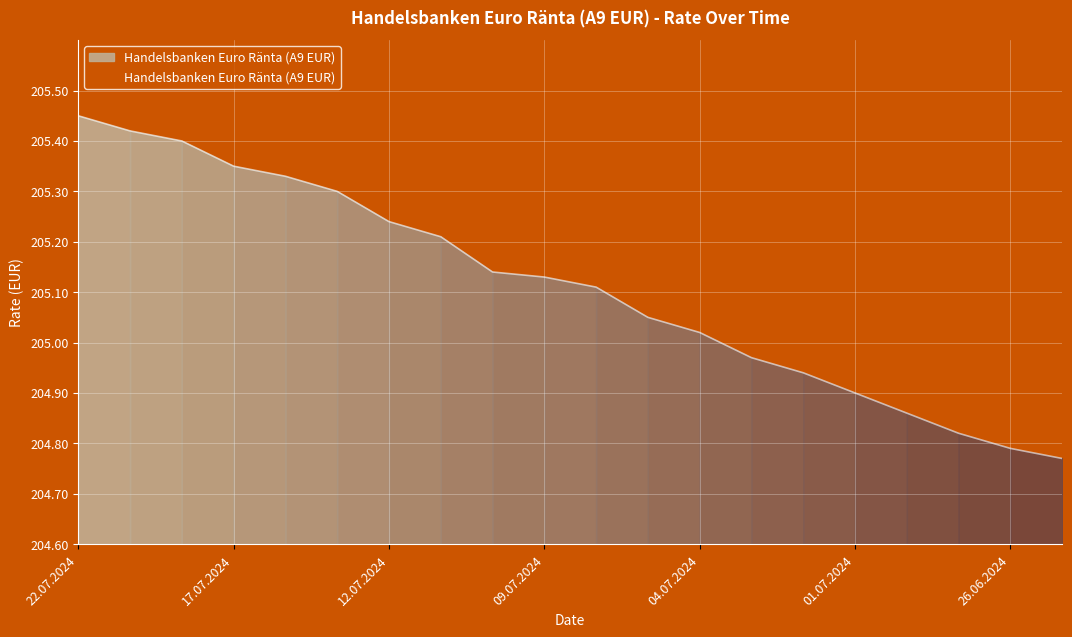

What is the difference between the maximum and minimum values?

0.7